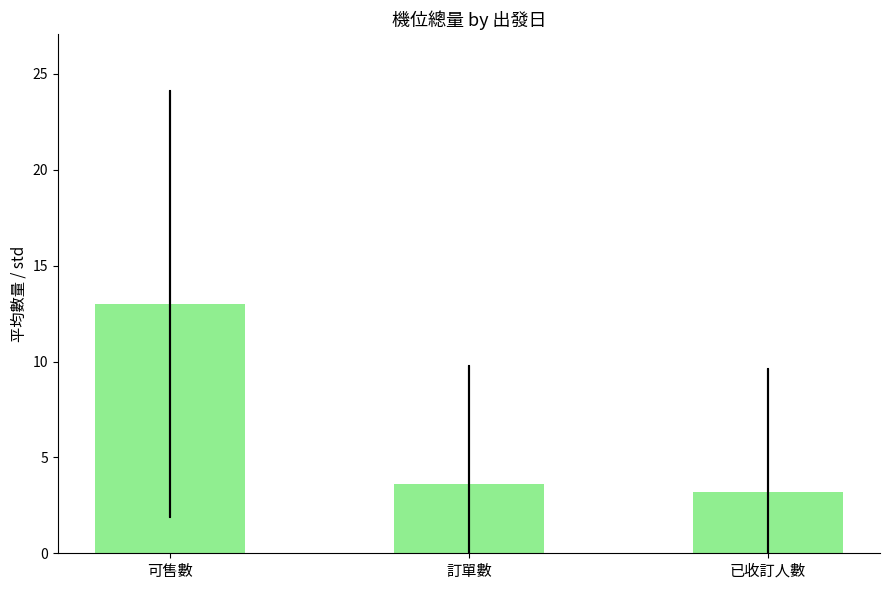

Reading left to right, list all the values displayed in this chart.

13.0	3.6	3.2